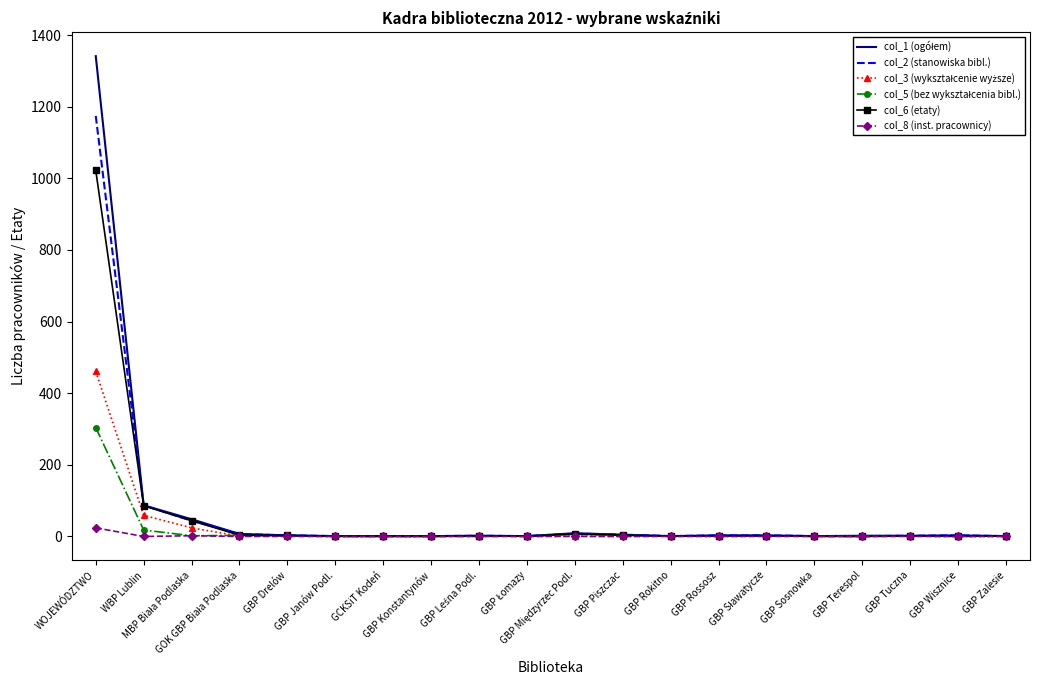

What is the maximum value shown in the chart?

1341.0